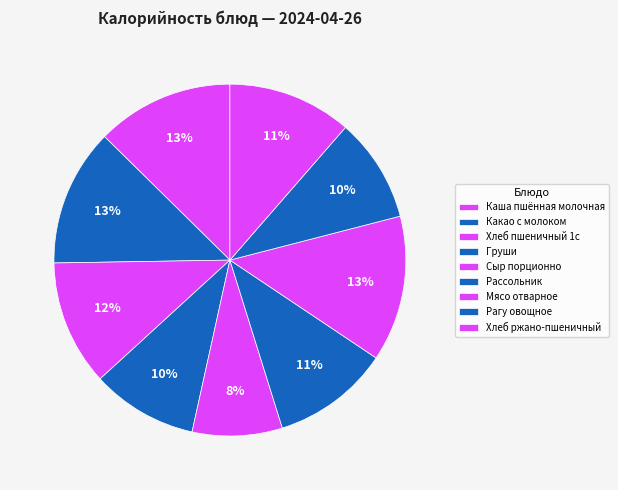

Count the number of slices in the pie.

9